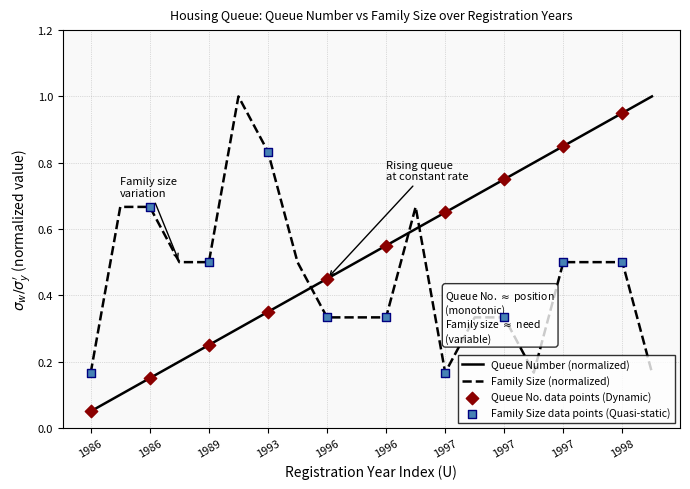

Which series has the widest spread of values?

Queue Number (normalized)